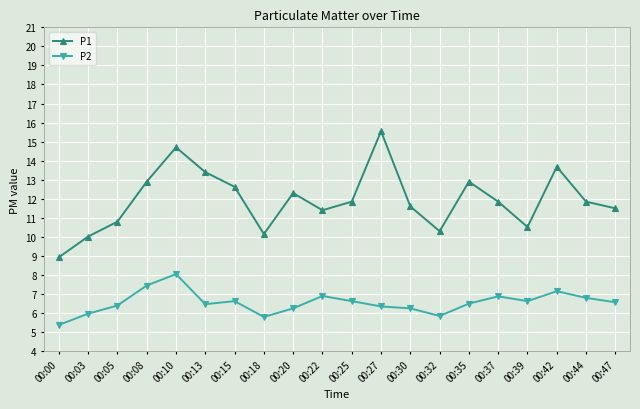

True or false: P2 and P1 cross at least once.

False